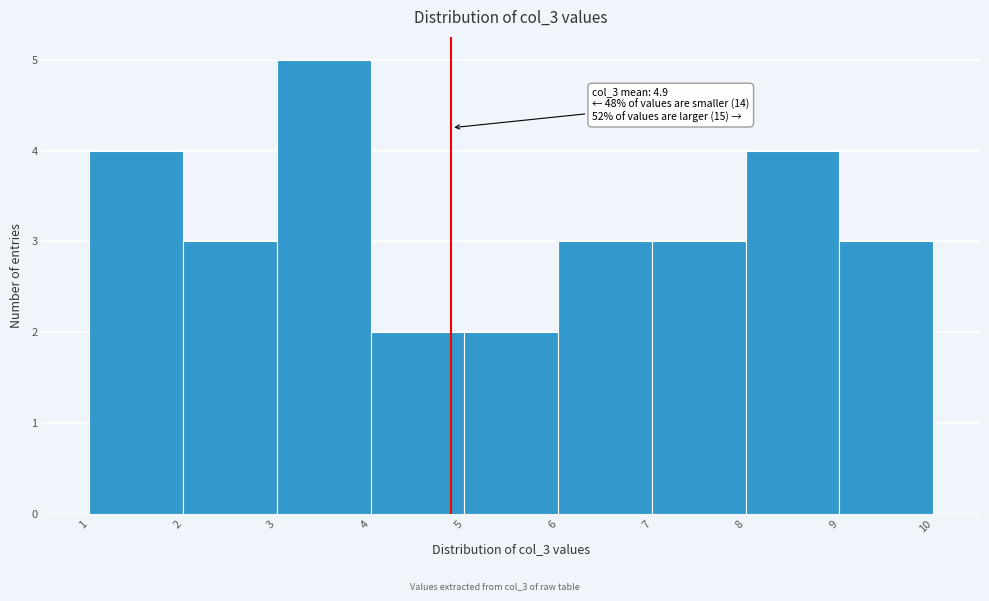

Over which range of the x-axis is the bar tallest?

3 to 4